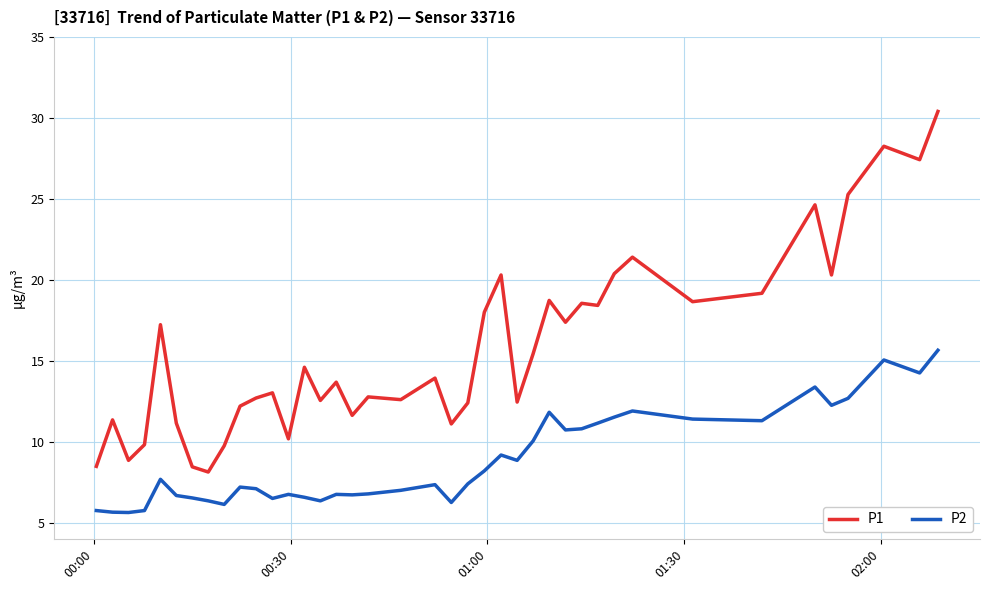

Which series has the largest total across all categories?

P1